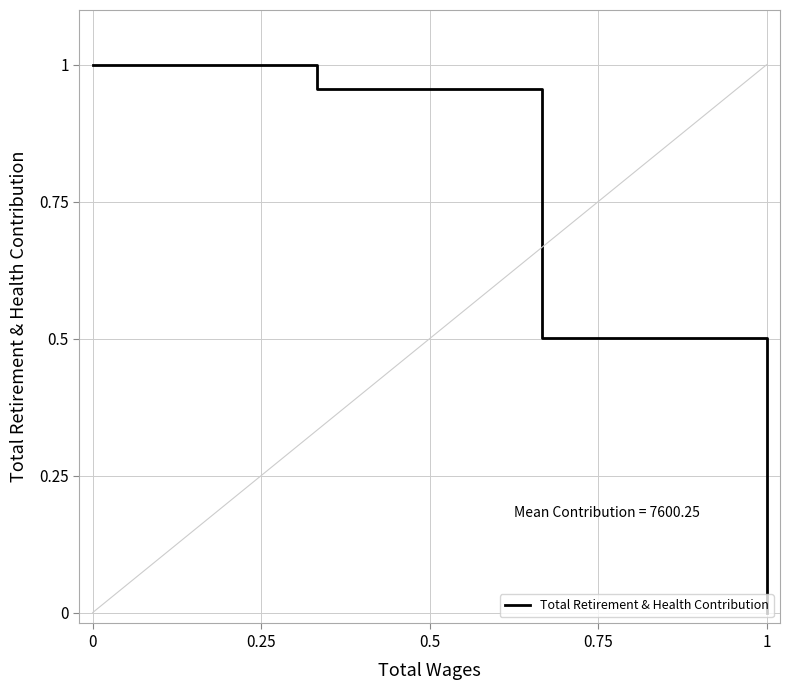

What is the average value?

0.6